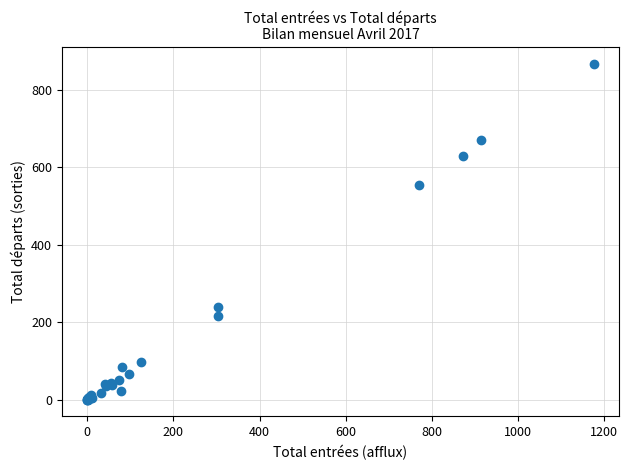

What Y value in the scatter plot is closest to 433?

555